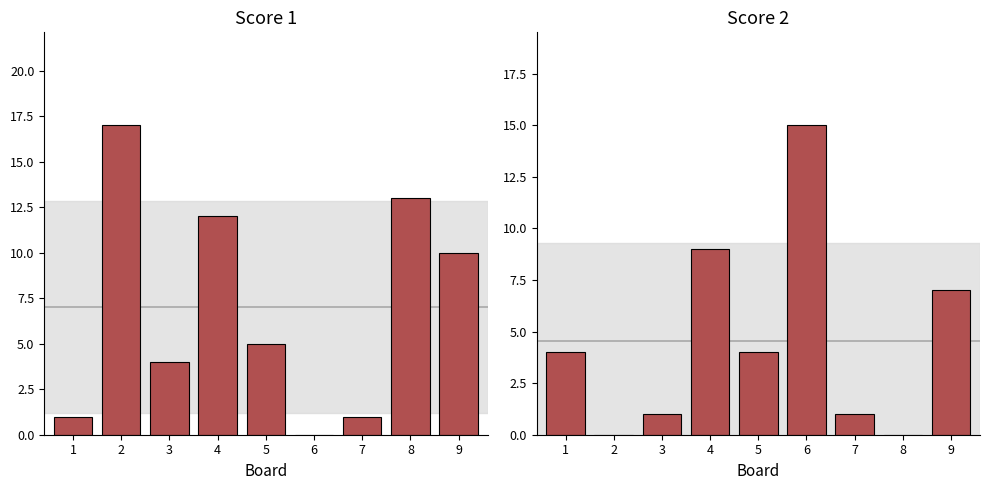

Reading right to left, what are all the values shown in this chart?

Score 1: 10	13	1	0	5	12	4	17	1
Score 2: 7	0	1	15	4	9	1	0	4